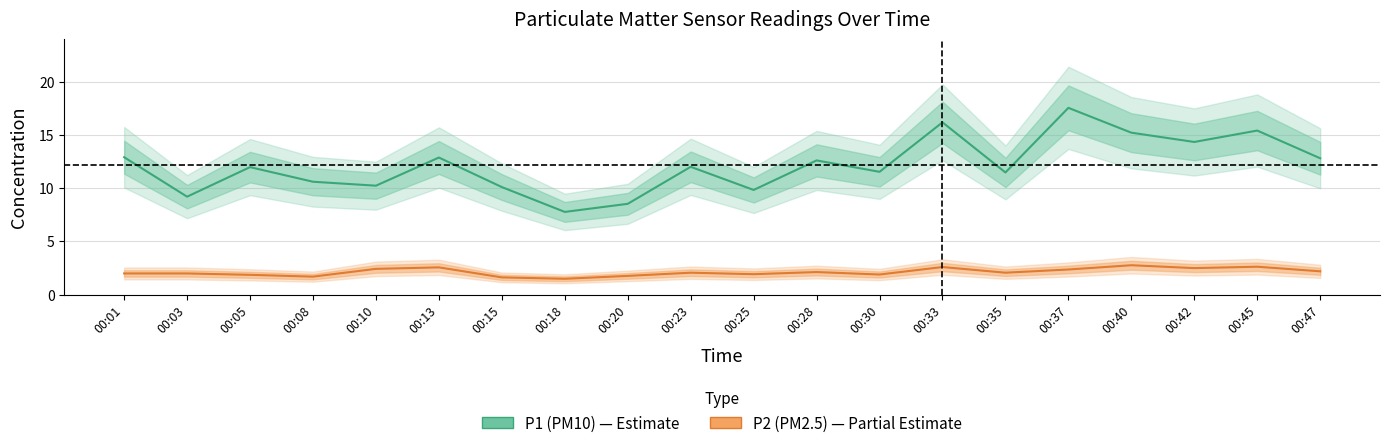

At which category is the sum across all series the highest?

00:37